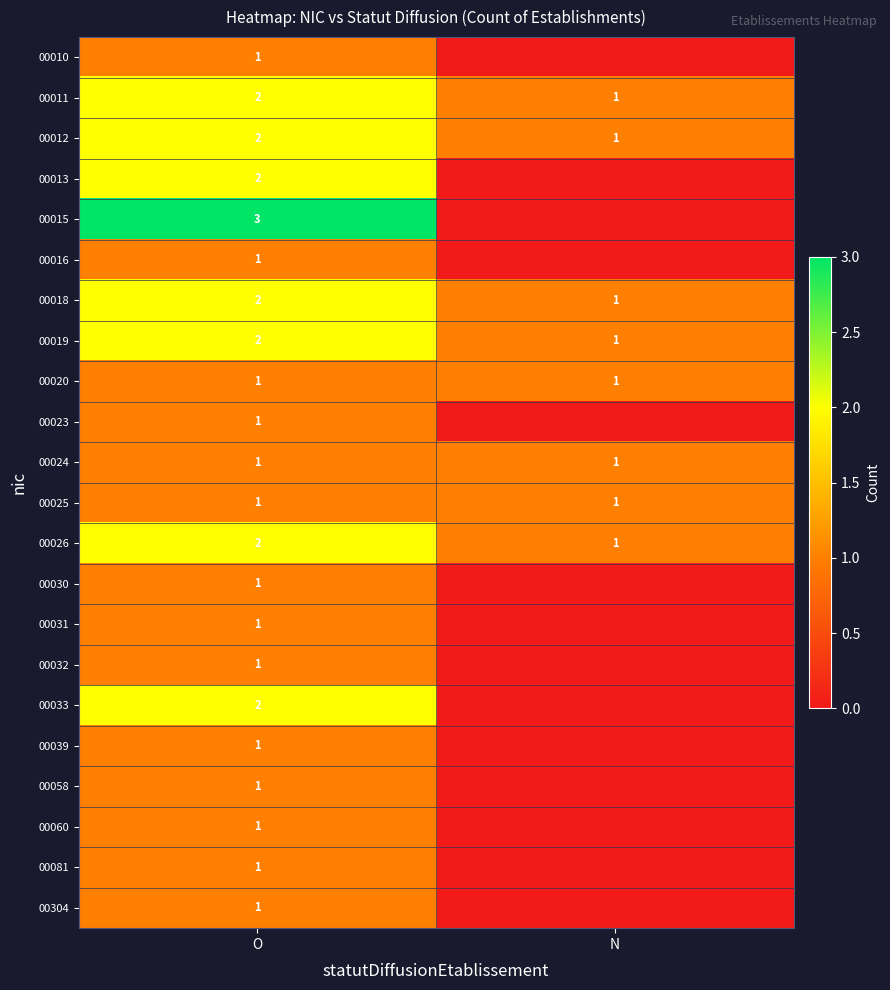

What is the sum of the 00019 values at O and N?

3